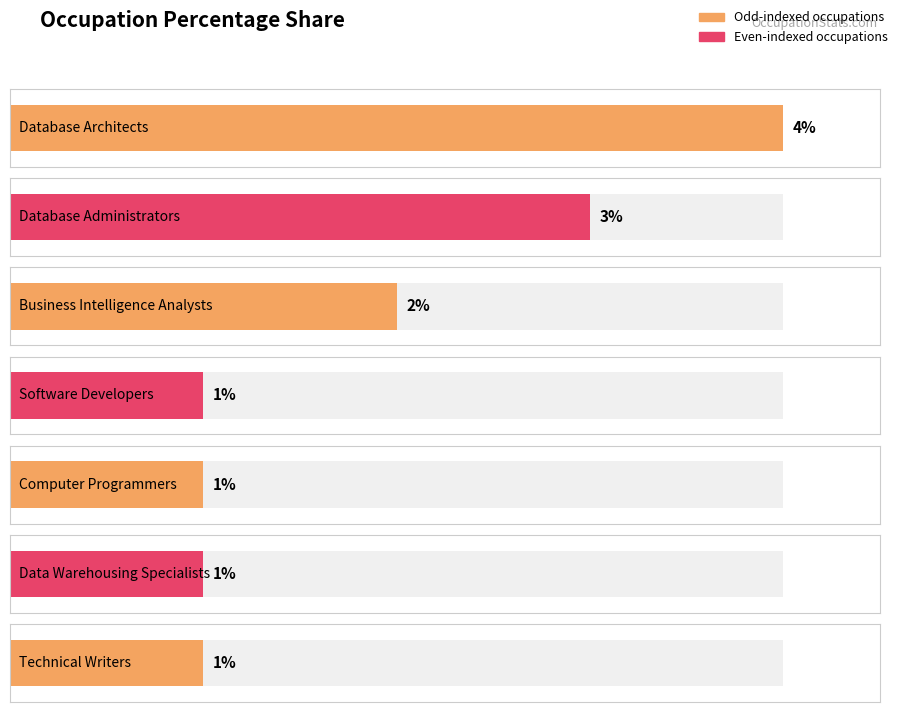

Rank the categories by value from lowest to highest.

Software Developers, Computer Programmers, Data Warehousing Specialists, Technical Writers, Business Intelligence Analysts, Database Administrators, Database Architects